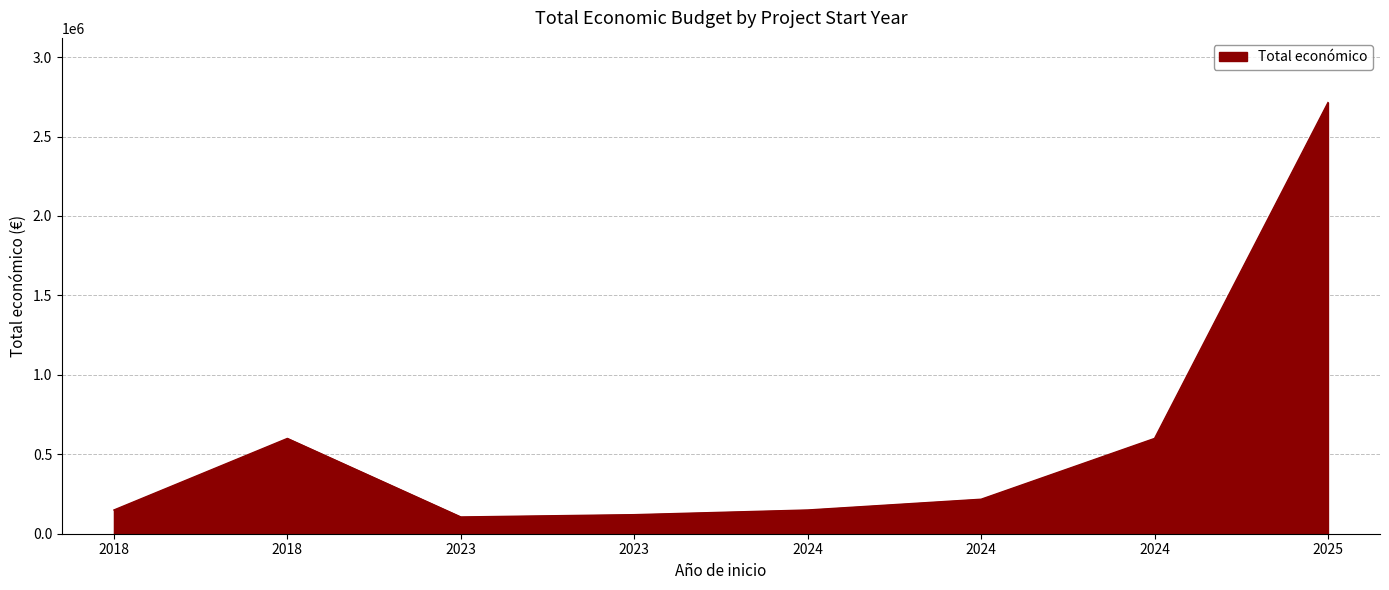

What is the difference between the maximum and minimum values?

2608237